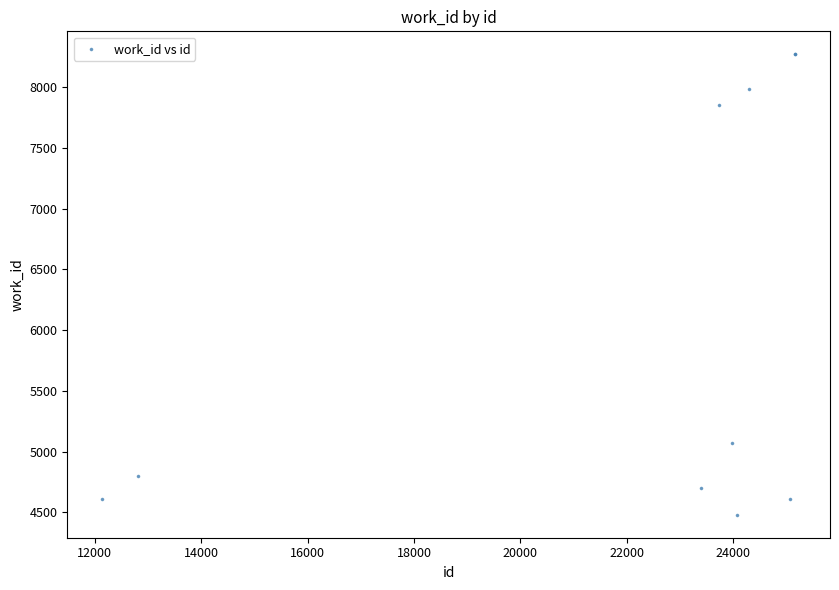

What Y value in the scatter plot is closest to 6375?

5073